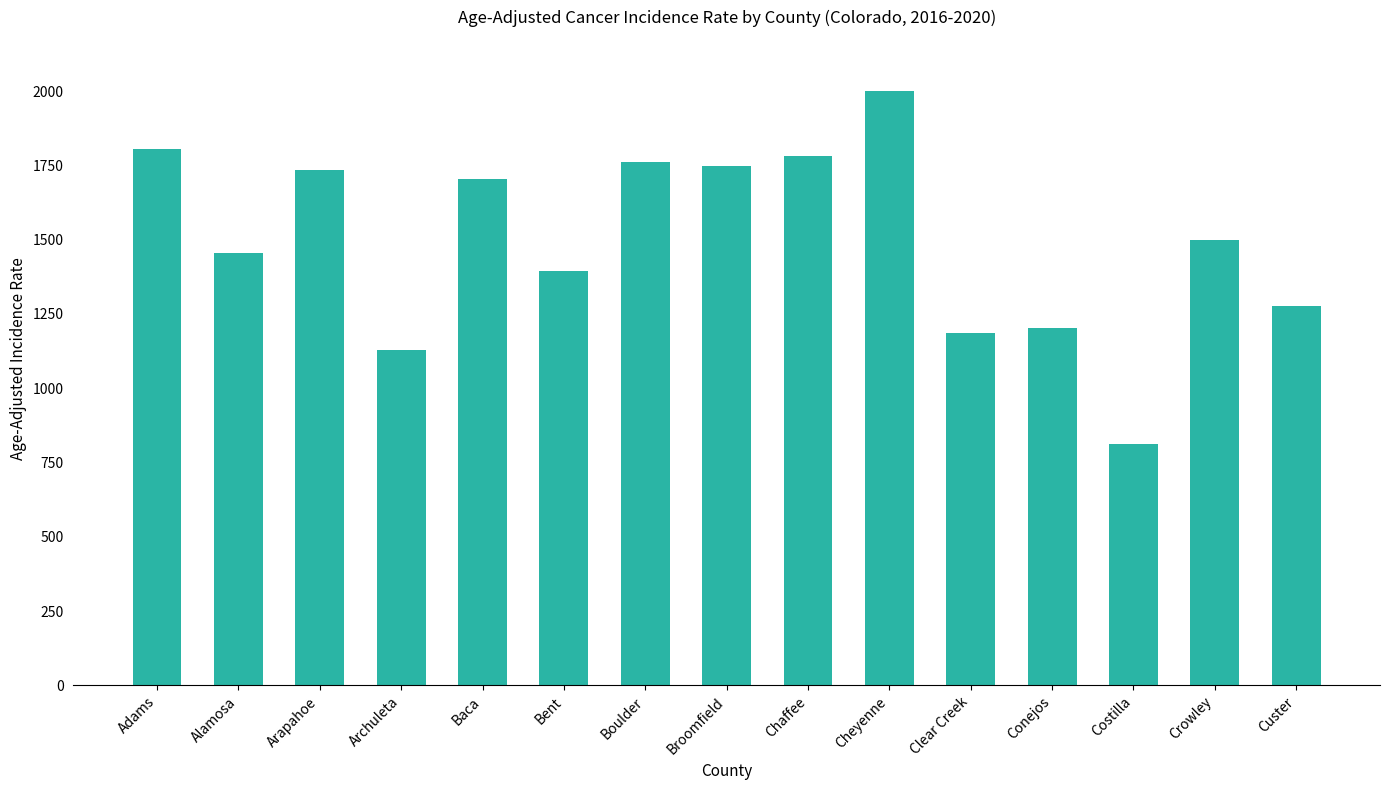

Reading right to left, transcribe all the data shown in this chart.

1276.6	1499.0	812.6	1203.4	1184.8	1999.0	1782.6	1746.8	1759.6	1396.0	1703.8	1129.4	1733.3	1455.9	1806.0